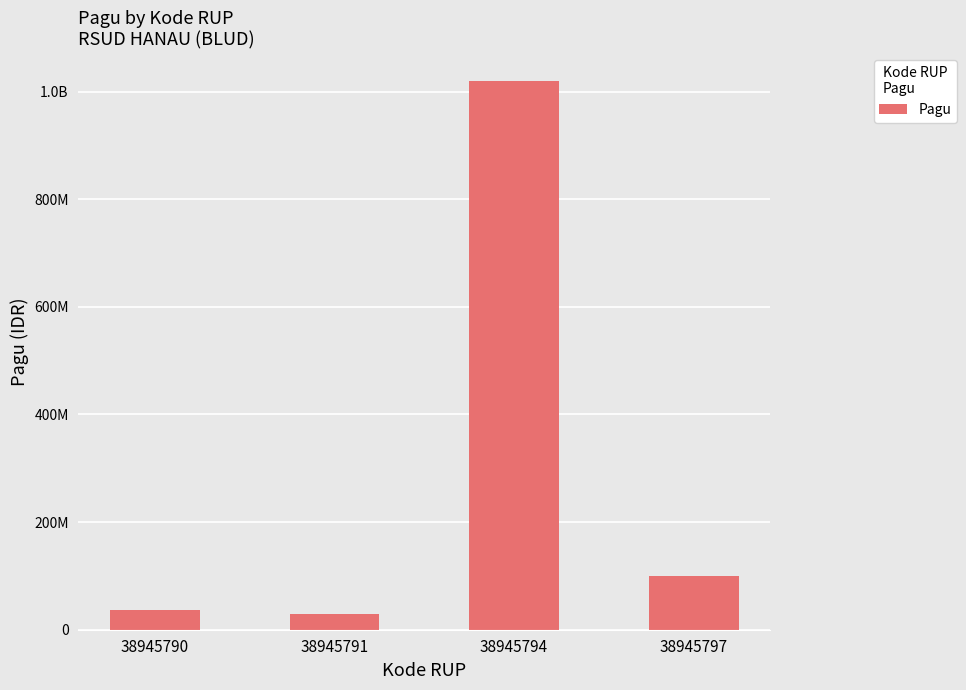

What value does the data have at 38945794, to the nearest 50?

1020000000